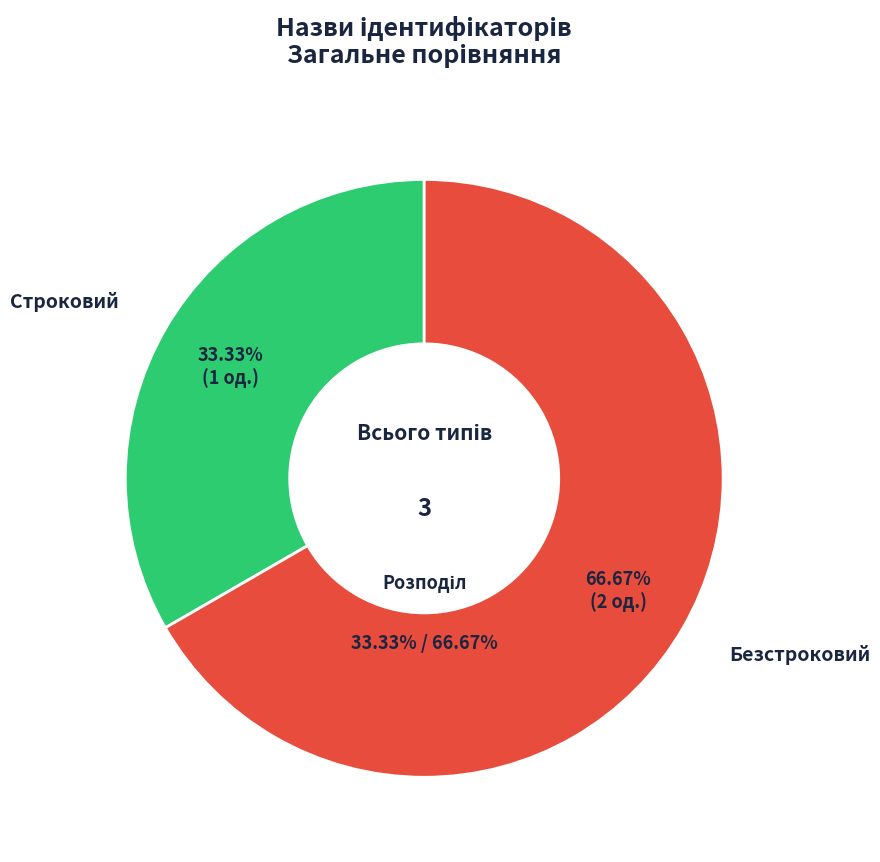

Which category accounts for the majority?

Безстроковий